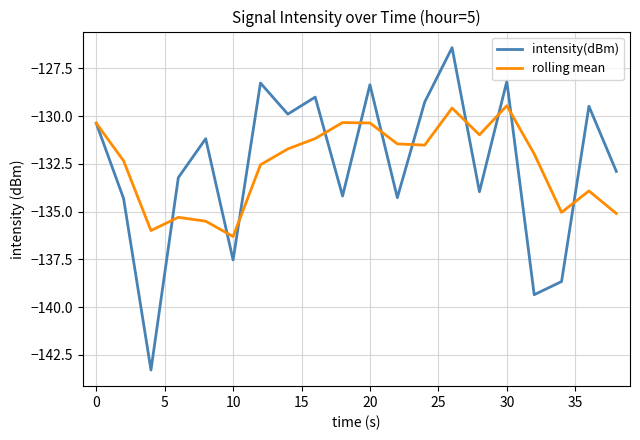

What is the lowest value of the rolling mean series?

-136.3